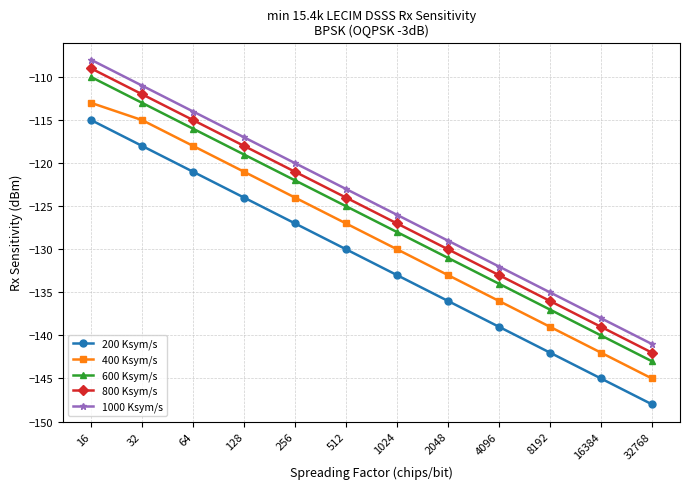

At which category is the sum across all series the highest?

16